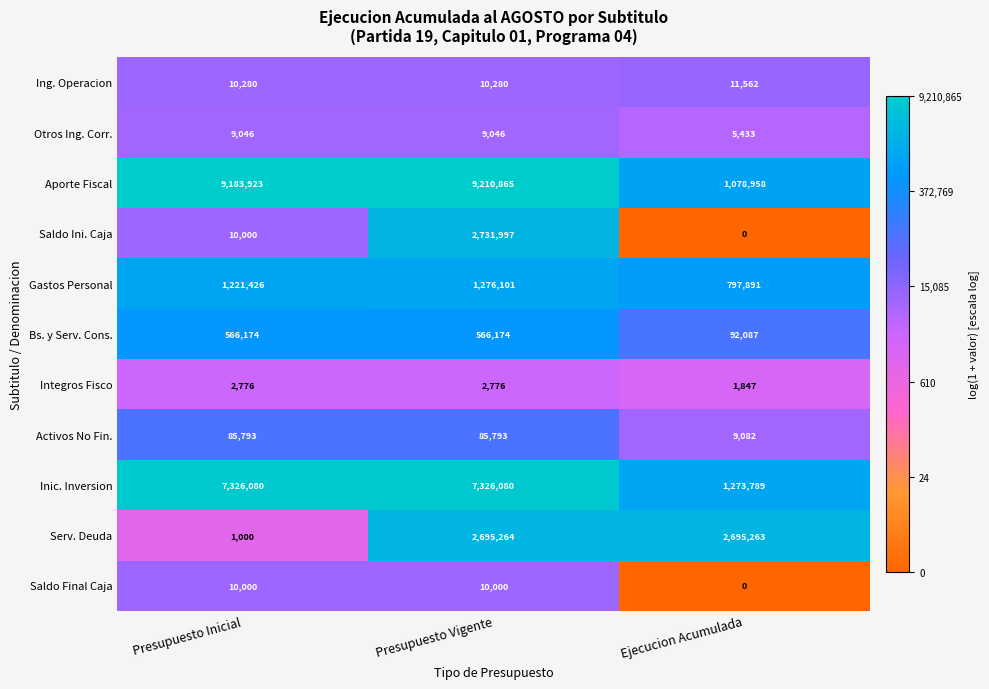

How many data points does each series have?

3